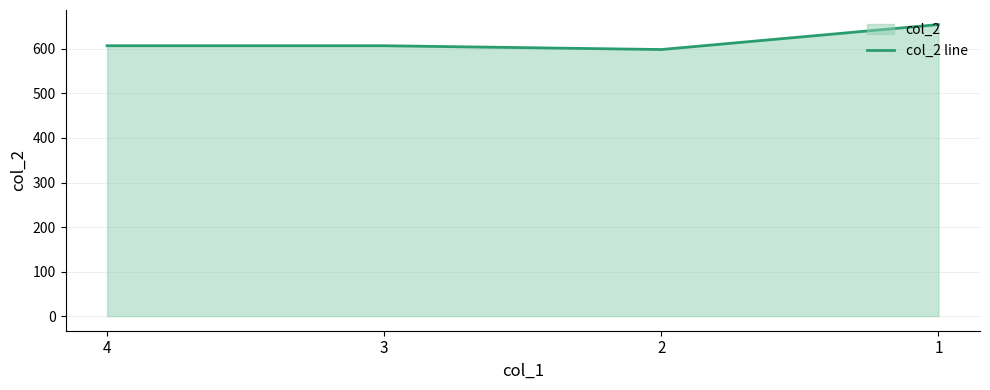

At which label does the data first exceed 607?

1